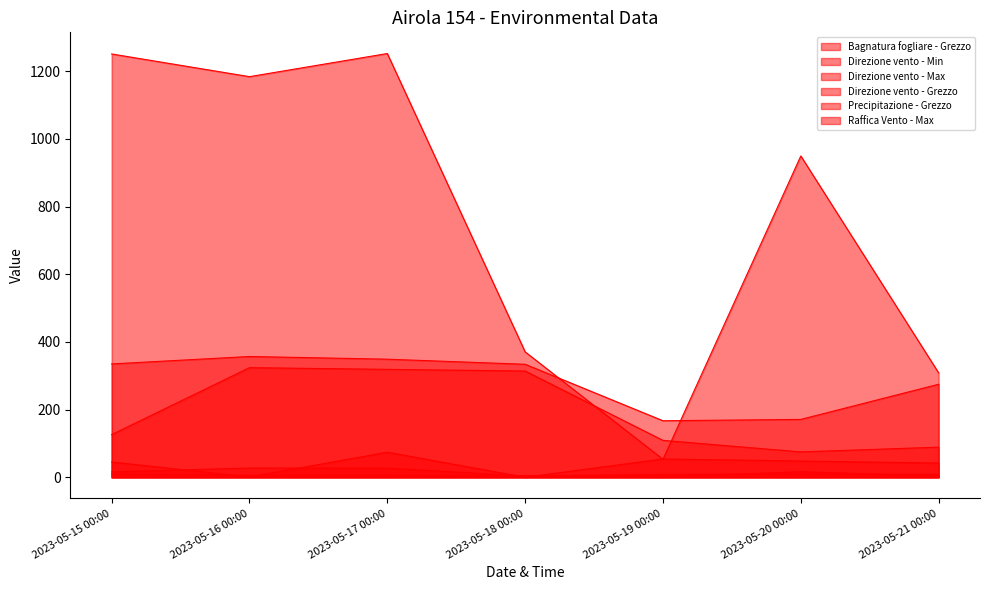

List the series in order of their peak value, highest first.

Bagnatura fogliare - Grezzo, Direzione vento - Max, Direzione vento - Grezzo, Direzione vento - Min, Precipitazione - Grezzo, Raffica Vento - Max